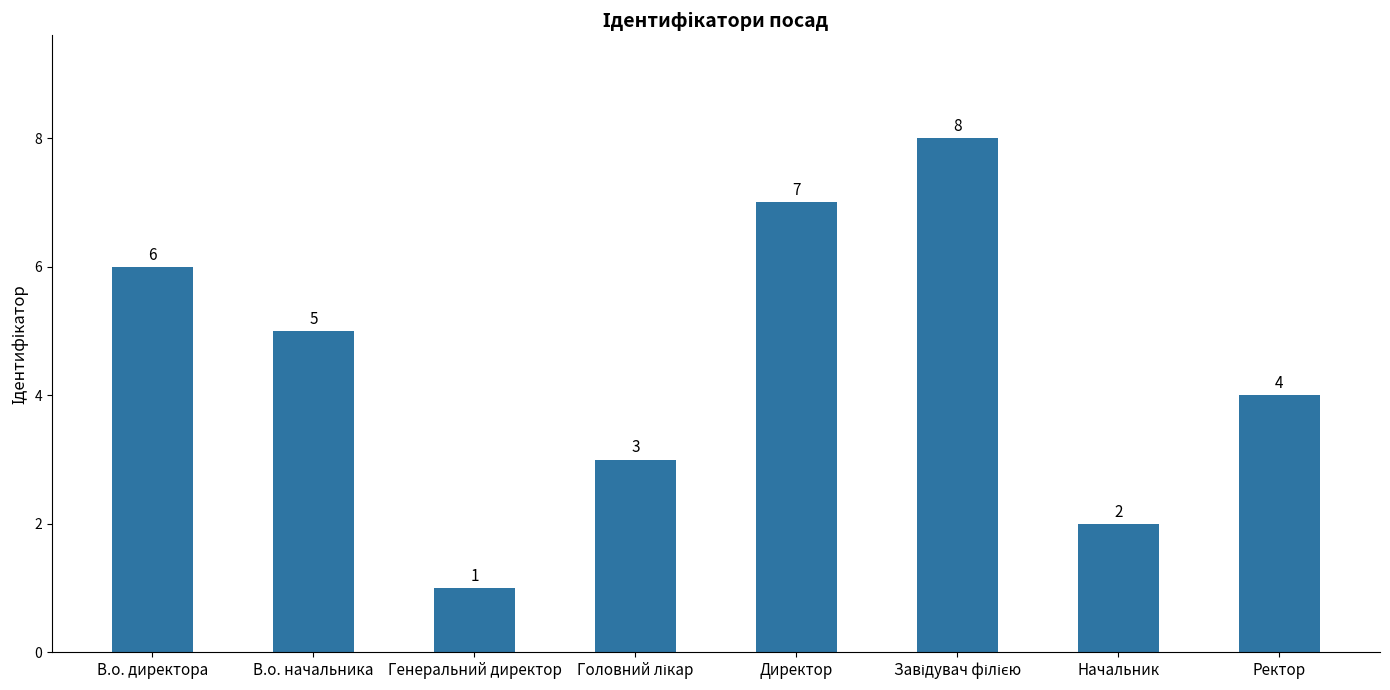

Reading left to right, transcribe all the data shown in this chart.

6	5	1	3	7	8	2	4